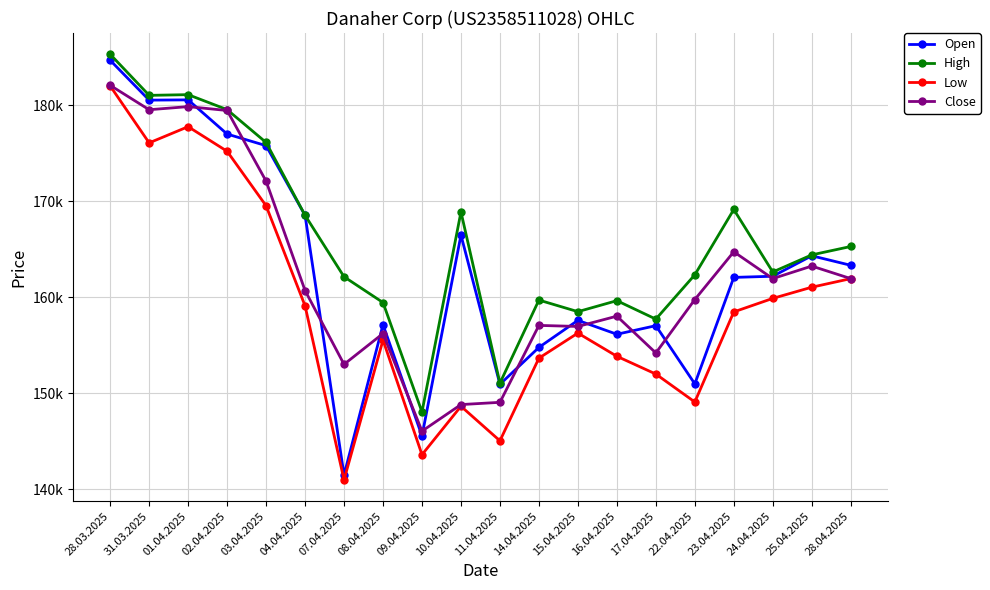

In Open, how many points are lower than both neighbors (excluding endpoints)?

6